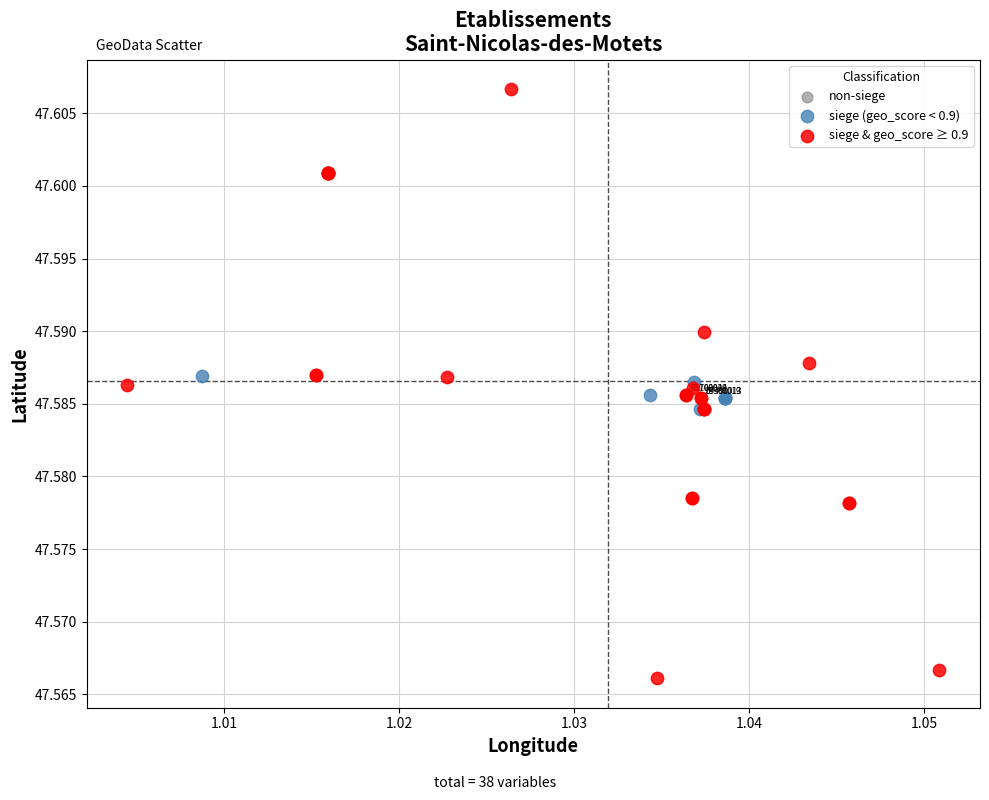

Which series contains the highest Y value?

siege & geo_score ≥ 0.9